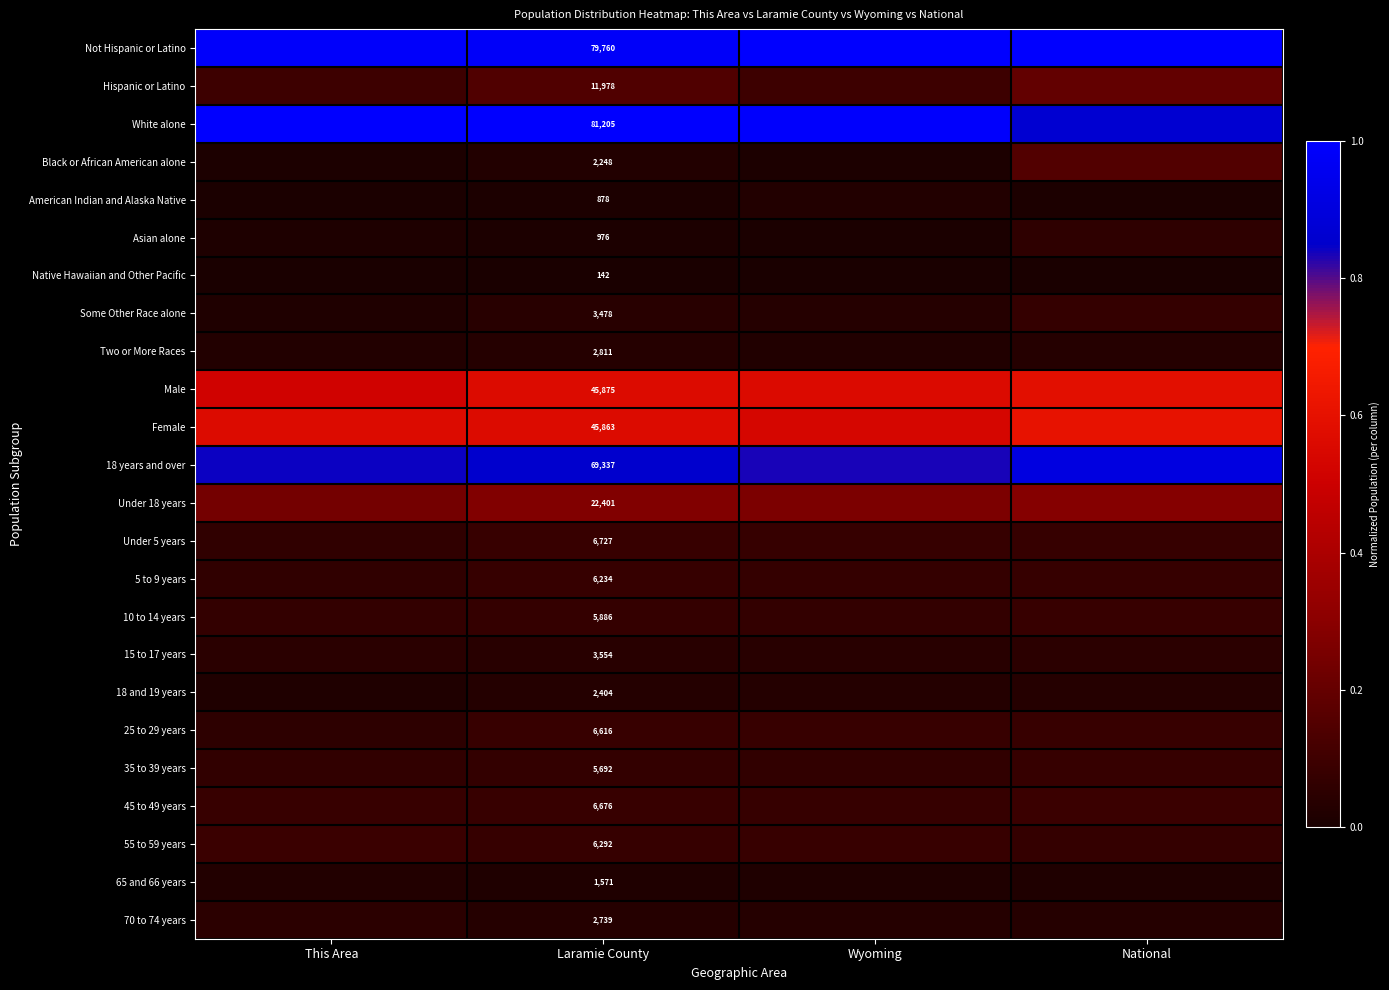

What is the average value of the 18 years and over series?

0.9